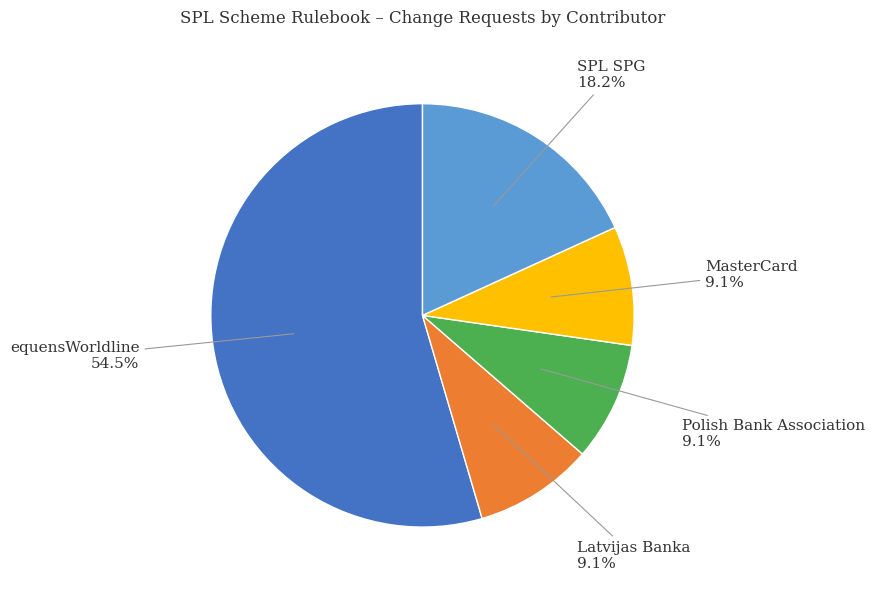

Is it true that MasterCard is 4% of the pie?

False